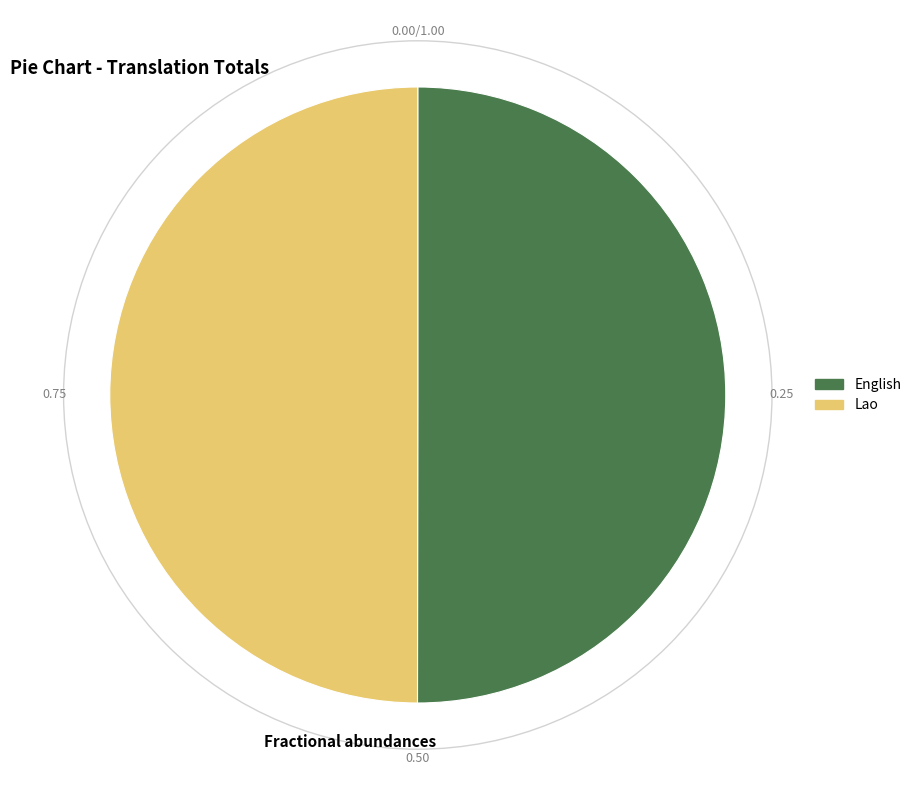

Is the sum of Lao and English greater than half?

Yes